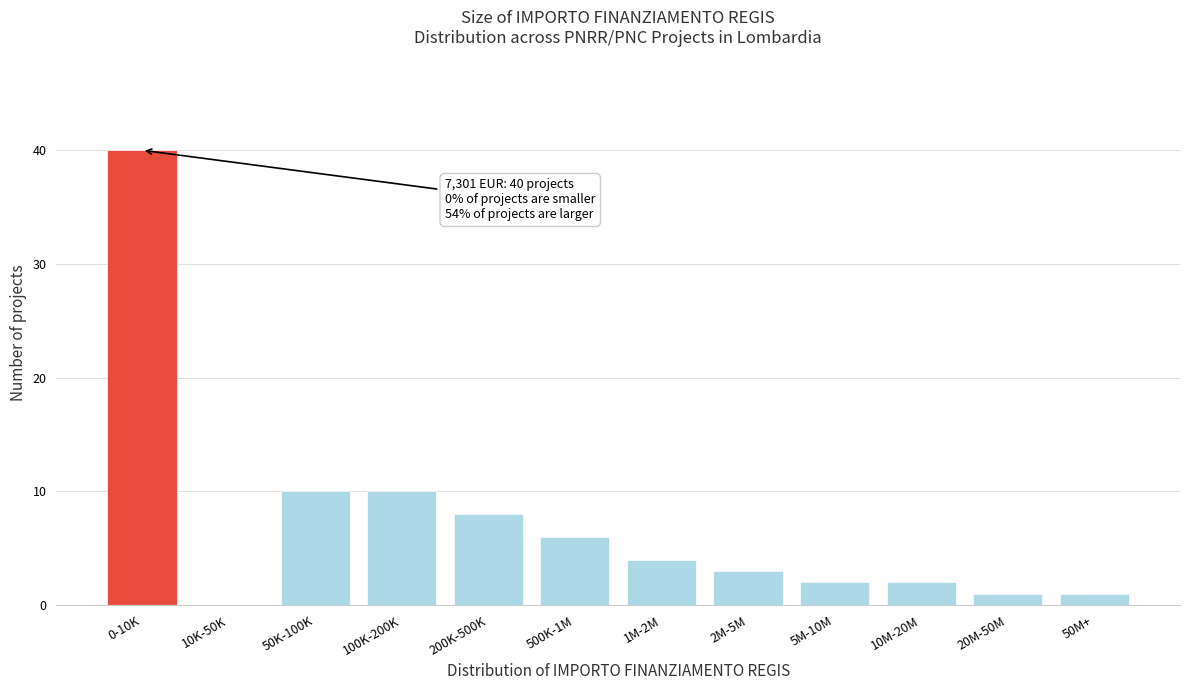

Reading right to left, transcribe all the data shown in this chart.

50M+=1	20M-50M=1	10M-20M=2	5M-10M=2	2M-5M=3	1M-2M=4	500K-1M=6	200K-500K=8	100K-200K=10	50K-100K=10	10K-50K=0	0-10K=40